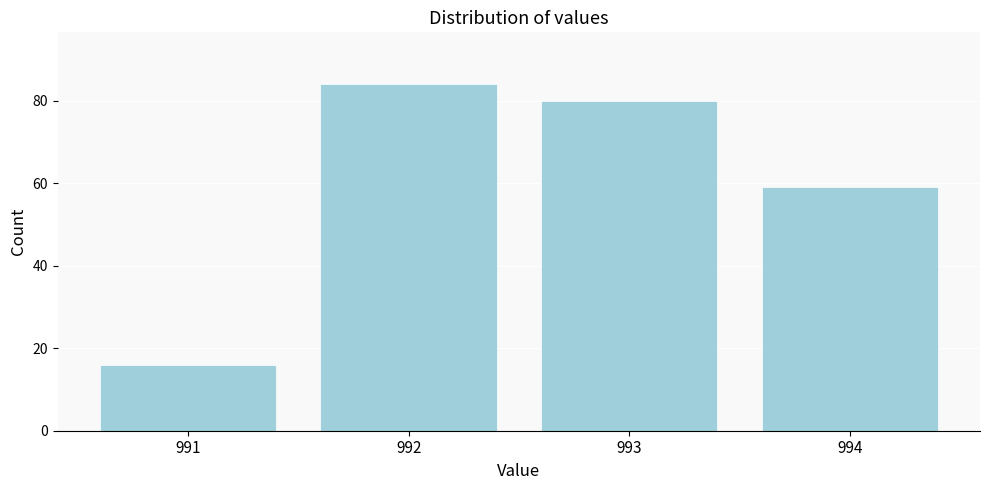

Reading left to right, what are all the values shown in this chart?

991=16	992=84	993=80	994=59